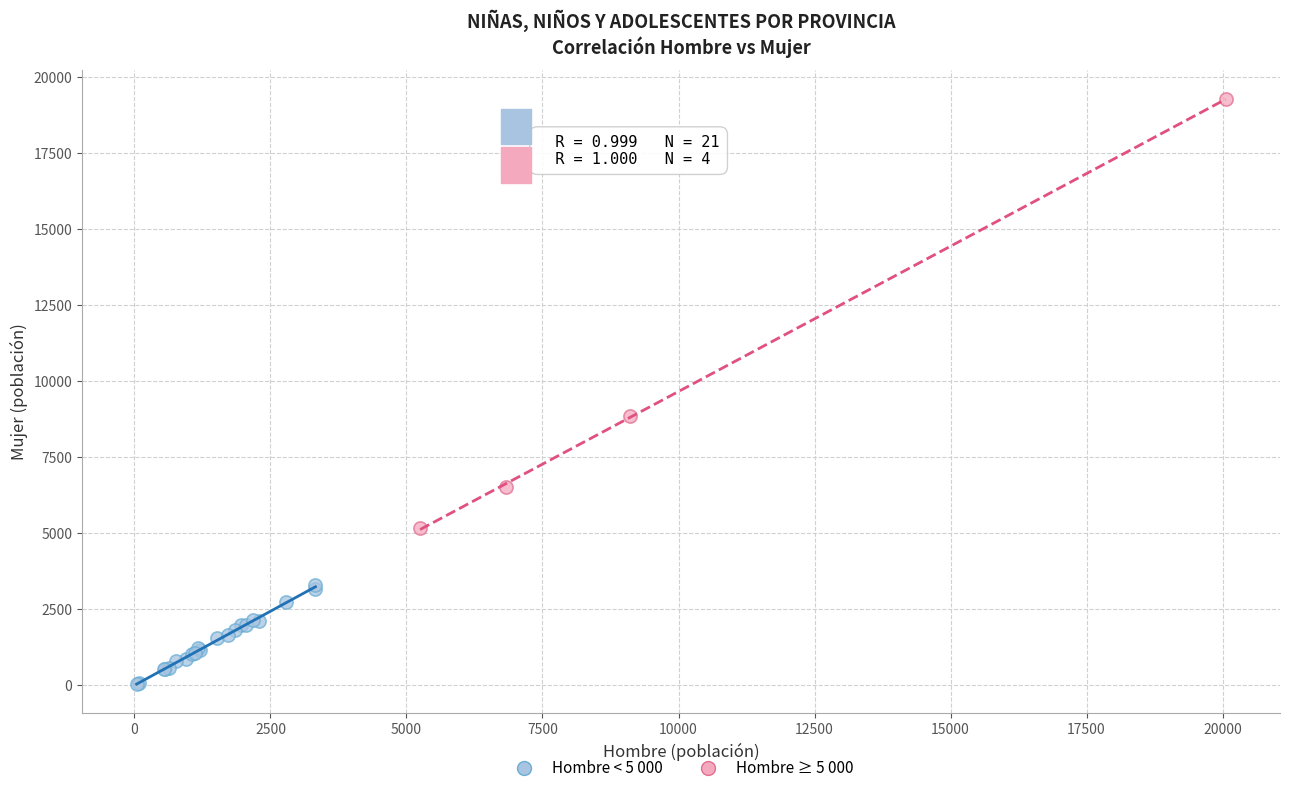

Which series has the largest Y range (max minus min)?

Hombre ≥ 5 000